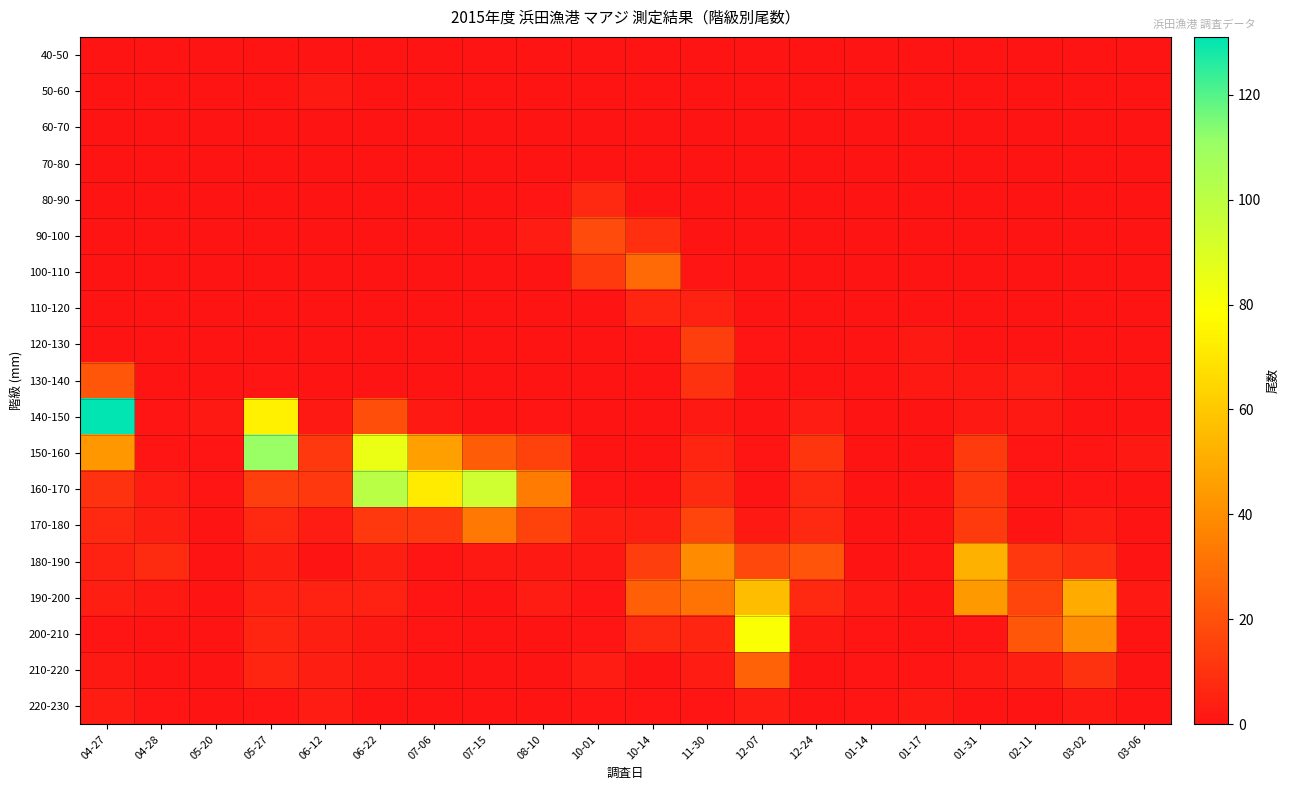

Reading left to right, list all the values displayed in this chart.

40-50: 04-27=0	04-28=0	05-20=0	05-27=0	06-12=0	06-22=0	07-06=0	07-15=0	08-10=0	10-01=0	10-14=0	11-30=0	12-07=0	12-24=0	01-14=0	01-17=0	01-31=0	02-11=0	03-02=0	03-06=0
50-60: 04-27=0	04-28=0	05-20=0	05-27=0	06-12=2	06-22=0	07-06=0	07-15=0	08-10=0	10-01=0	10-14=0	11-30=0	12-07=0	12-24=0	01-14=0	01-17=0	01-31=0	02-11=0	03-02=0	03-06=0
60-70: 04-27=0	04-28=0	05-20=0	05-27=0	06-12=0	06-22=0	07-06=0	07-15=0	08-10=0	10-01=0	10-14=0	11-30=0	12-07=0	12-24=0	01-14=0	01-17=0	01-31=0	02-11=0	03-02=0	03-06=0
70-80: 04-27=0	04-28=0	05-20=0	05-27=0	06-12=0	06-22=0	07-06=0	07-15=0	08-10=0	10-01=0	10-14=0	11-30=0	12-07=0	12-24=0	01-14=0	01-17=0	01-31=0	02-11=0	03-02=0	03-06=0
80-90: 04-27=0	04-28=0	05-20=0	05-27=0	06-12=0	06-22=0	07-06=0	07-15=0	08-10=1	10-01=7	10-14=0	11-30=0	12-07=0	12-24=0	01-14=0	01-17=0	01-31=0	02-11=0	03-02=0	03-06=0
90-100: 04-27=0	04-28=0	05-20=0	05-27=0	06-12=0	06-22=0	07-06=0	07-15=0	08-10=3	10-01=18	10-14=9	11-30=0	12-07=0	12-24=0	01-14=0	01-17=0	01-31=0	02-11=0	03-02=0	03-06=0
100-110: 04-27=0	04-28=0	05-20=0	05-27=0	06-12=0	06-22=0	07-06=0	07-15=0	08-10=0	10-01=13	10-14=28	11-30=1	12-07=0	12-24=0	01-14=0	01-17=0	01-31=0	02-11=0	03-02=0	03-06=0
110-120: 04-27=0	04-28=0	05-20=0	05-27=0	06-12=0	06-22=0	07-06=0	07-15=0	08-10=0	10-01=0	10-14=6	11-30=5	12-07=0	12-24=0	01-14=0	01-17=0	01-31=0	02-11=0	03-02=0	03-06=0
120-130: 04-27=0	04-28=0	05-20=0	05-27=0	06-12=0	06-22=0	07-06=0	07-15=0	08-10=0	10-01=0	10-14=1	11-30=14	12-07=1	12-24=0	01-14=0	01-17=2	01-31=0	02-11=0	03-02=0	03-06=0
130-140: 04-27=22	04-28=0	05-20=0	05-27=1	06-12=0	06-22=0	07-06=0	07-15=0	08-10=0	10-01=0	10-14=0	11-30=10	12-07=0	12-24=0	01-14=0	01-17=2	01-31=2	02-11=3	03-02=0	03-06=0
140-150: 04-27=131	04-28=1	05-20=2	05-27=74	06-12=2	06-22=19	07-06=2	07-15=0	08-10=1	10-01=0	10-14=0	11-30=2	12-07=0	12-24=3	01-14=0	01-17=0	01-31=2	02-11=2	03-02=0	03-06=0
150-160: 04-27=43	04-28=1	05-20=1	05-27=111	06-12=12	06-22=85	07-06=46	07-15=24	08-10=15	10-01=0	10-14=0	11-30=6	12-07=1	12-24=11	01-14=0	01-17=0	01-31=13	02-11=1	03-02=1	03-06=2
160-170: 04-27=10	04-28=3	05-20=1	05-27=14	06-12=12	06-22=101	07-06=72	07-15=94	08-10=34	10-01=1	10-14=0	11-30=8	12-07=0	12-24=7	01-14=0	01-17=0	01-31=12	02-11=1	03-02=1	03-06=0
170-180: 04-27=7	04-28=4	05-20=0	05-27=7	06-12=3	06-22=12	07-06=12	07-15=33	08-10=15	10-01=4	10-14=4	11-30=16	12-07=2	12-24=7	01-14=0	01-17=0	01-31=13	02-11=0	03-02=3	03-06=0
180-190: 04-27=5	04-28=8	05-20=0	05-27=4	06-12=0	06-22=4	07-06=1	07-15=2	08-10=2	10-01=2	10-14=14	11-30=39	12-07=17	12-24=21	01-14=0	01-17=1	01-31=52	02-11=12	03-02=9	03-06=0
190-200: 04-27=4	04-28=2	05-20=0	05-27=5	06-12=5	06-22=5	07-06=1	07-15=0	08-10=3	10-01=1	10-14=25	11-30=31	12-07=56	12-24=7	01-14=2	01-17=0	01-31=44	02-11=16	03-02=50	03-06=2
200-210: 04-27=1	04-28=0	05-20=0	05-27=6	06-12=4	06-22=2	07-06=1	07-15=0	08-10=0	10-01=1	10-14=7	11-30=6	12-07=80	12-24=2	01-14=1	01-17=0	01-31=1	02-11=22	03-02=40	03-06=0
210-220: 04-27=2	04-28=0	05-20=0	05-27=6	06-12=4	06-22=2	07-06=0	07-15=0	08-10=0	10-01=3	10-14=0	11-30=3	12-07=26	12-24=0	01-14=1	01-17=1	01-31=2	02-11=4	03-02=10	03-06=0
220-230: 04-27=3	04-28=1	05-20=0	05-27=1	06-12=3	06-22=0	07-06=0	07-15=0	08-10=0	10-01=1	10-14=1	11-30=1	12-07=3	12-24=0	01-14=1	01-17=2	01-31=0	02-11=0	03-02=2	03-06=0